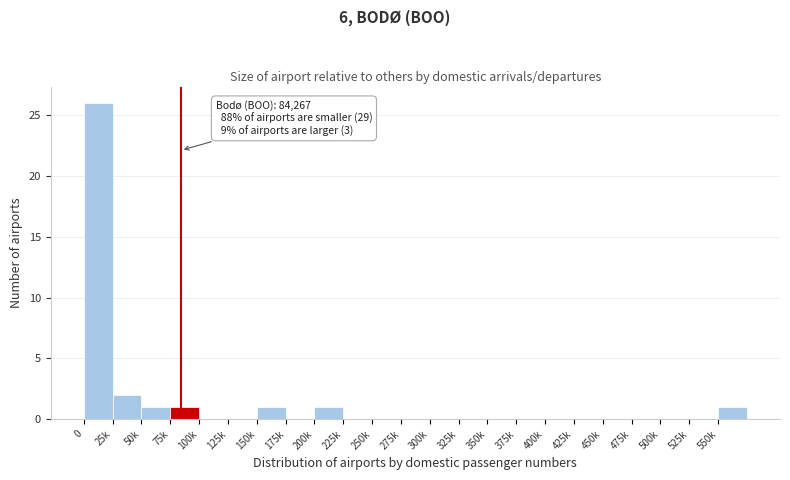

Reading right to left, list all the values displayed in this chart.

550k=1	525k=0	500k=0	475k=0	450k=0	425k=0	400k=0	375k=0	350k=0	325k=0	300k=0	275k=0	250k=0	225k=0	200k=1	175k=0	150k=1	125k=0	100k=0	75k=1	50k=1	25k=2	0=26